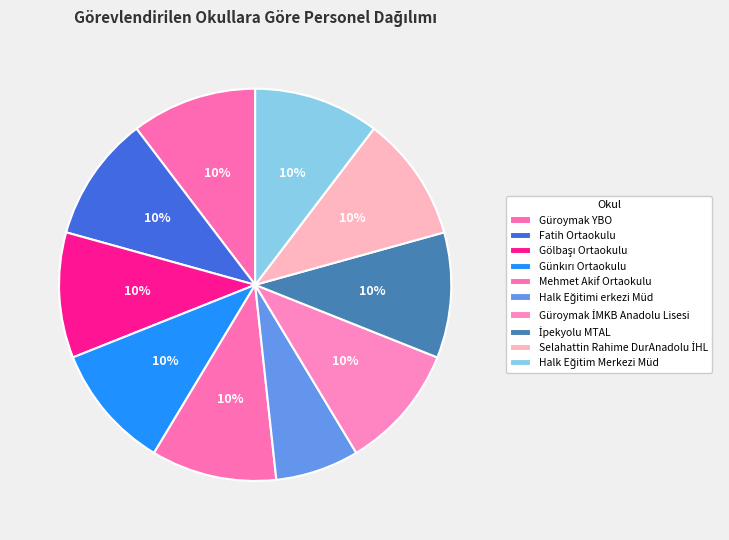

What portion of the pie excludes Güroymak YBO?

89.7%